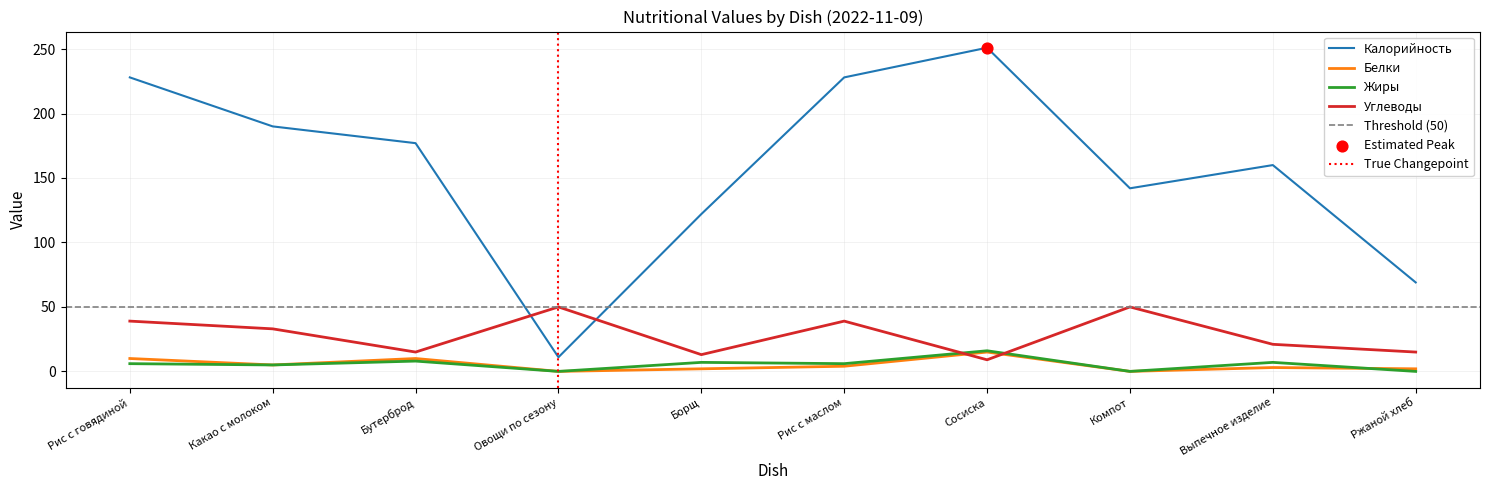

What is the total value across all series at Овощи по сезону?

61